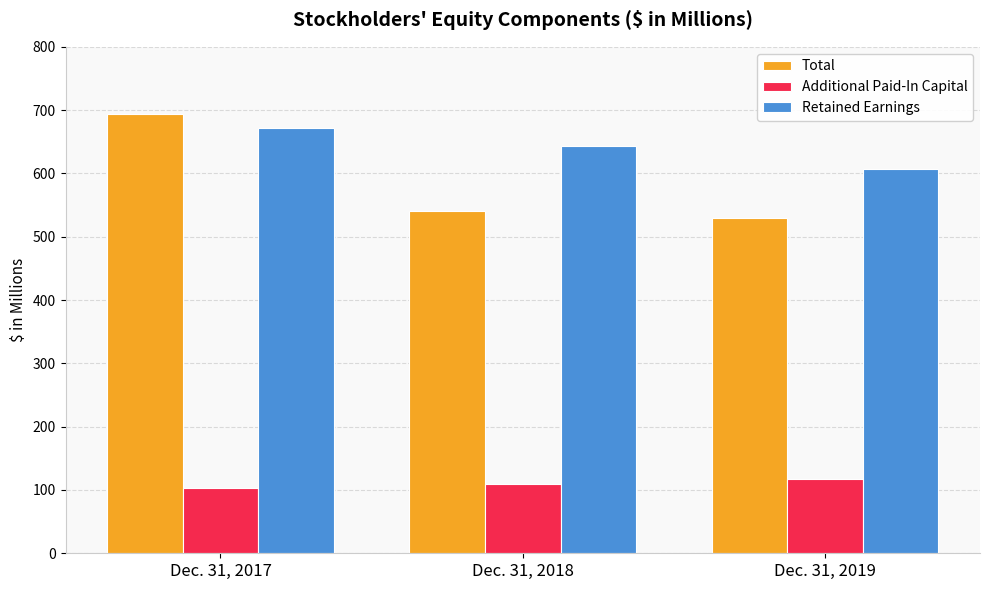

What is the average value of the Total series?

588.1